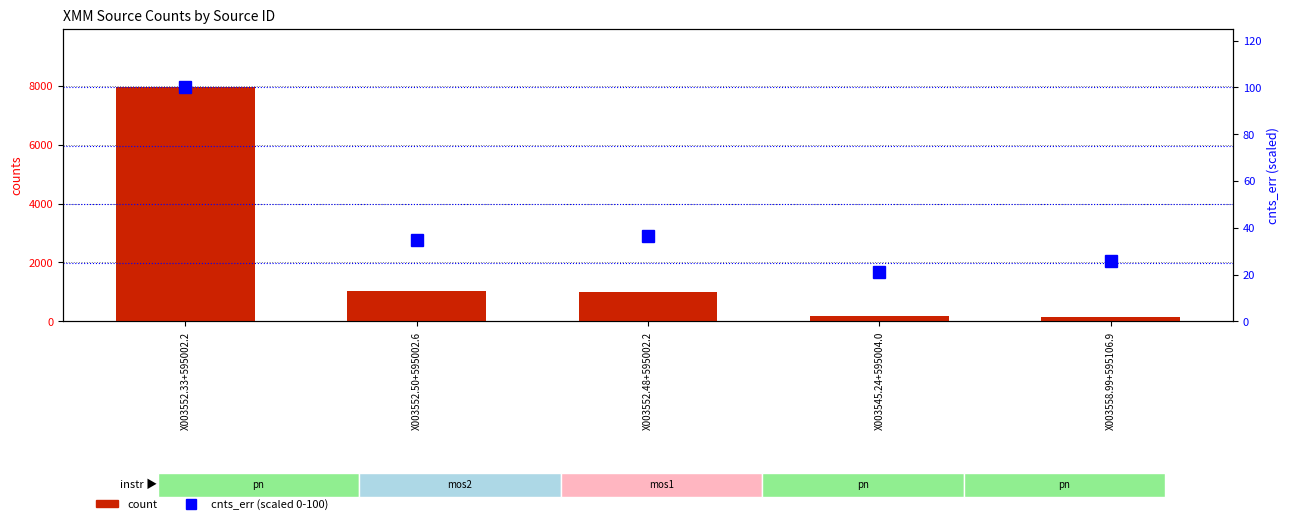

What is the label of the 5th bar from the left?

X003558.99+595106.9